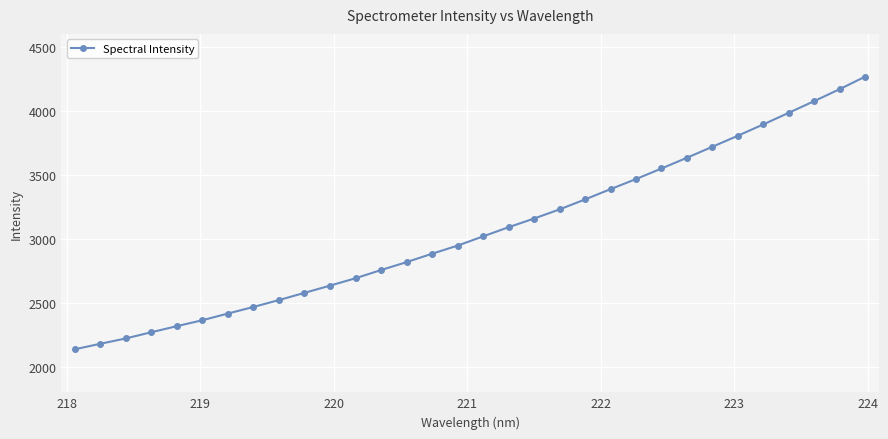

What is the value of the 12th point from the left?

2691.1